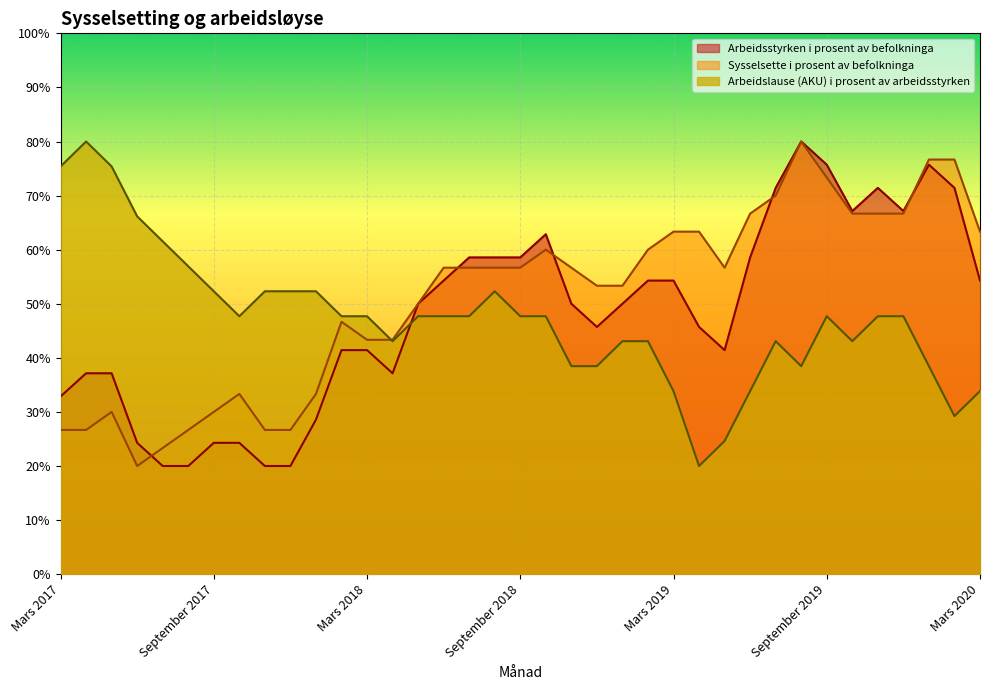

How many lines are shown in the chart?

3